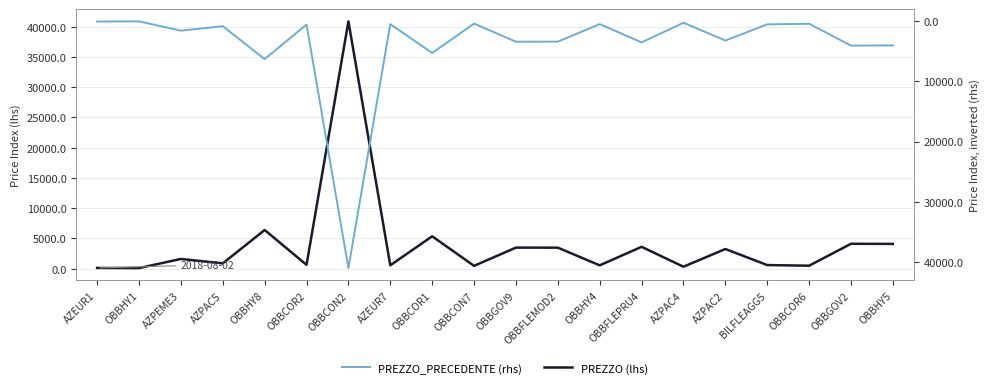

How many lines are shown in the chart?

2